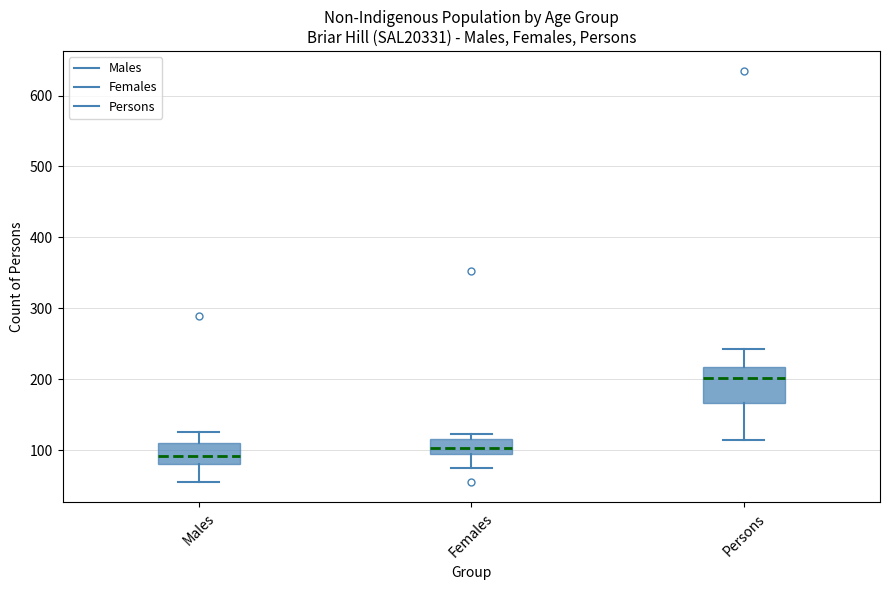

Reading left to right, transcribe this box plot: for each box, give where its median line is, the range the box spans, and where its two whiskers end, as read against the y-axis. The values are not printed on the chart, so give them approximately, as read against the axis.

Males: median 90, box 80 to 110, whiskers 60 to 130
Females: median 100, box 90 to 120, whiskers 70 to 120 (just above the box's upper edge)
Persons: median 200, box 170 to 220, whiskers 110 to 240